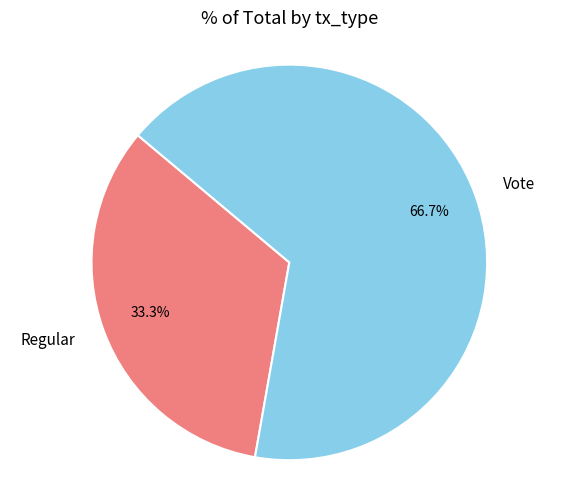

Does Vote account for over 50% of the chart?

Yes